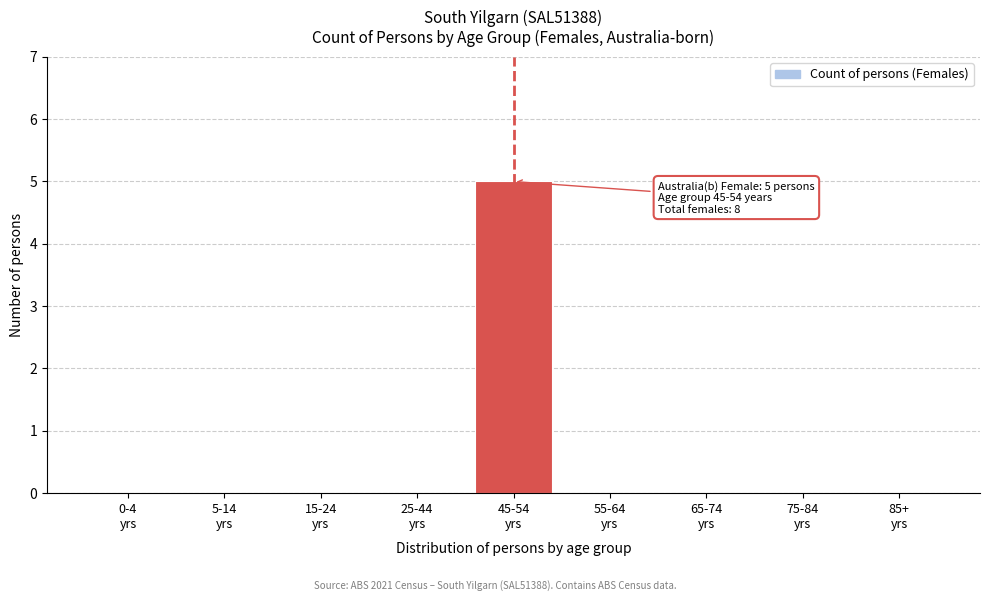

What is the greatest value displayed?

5